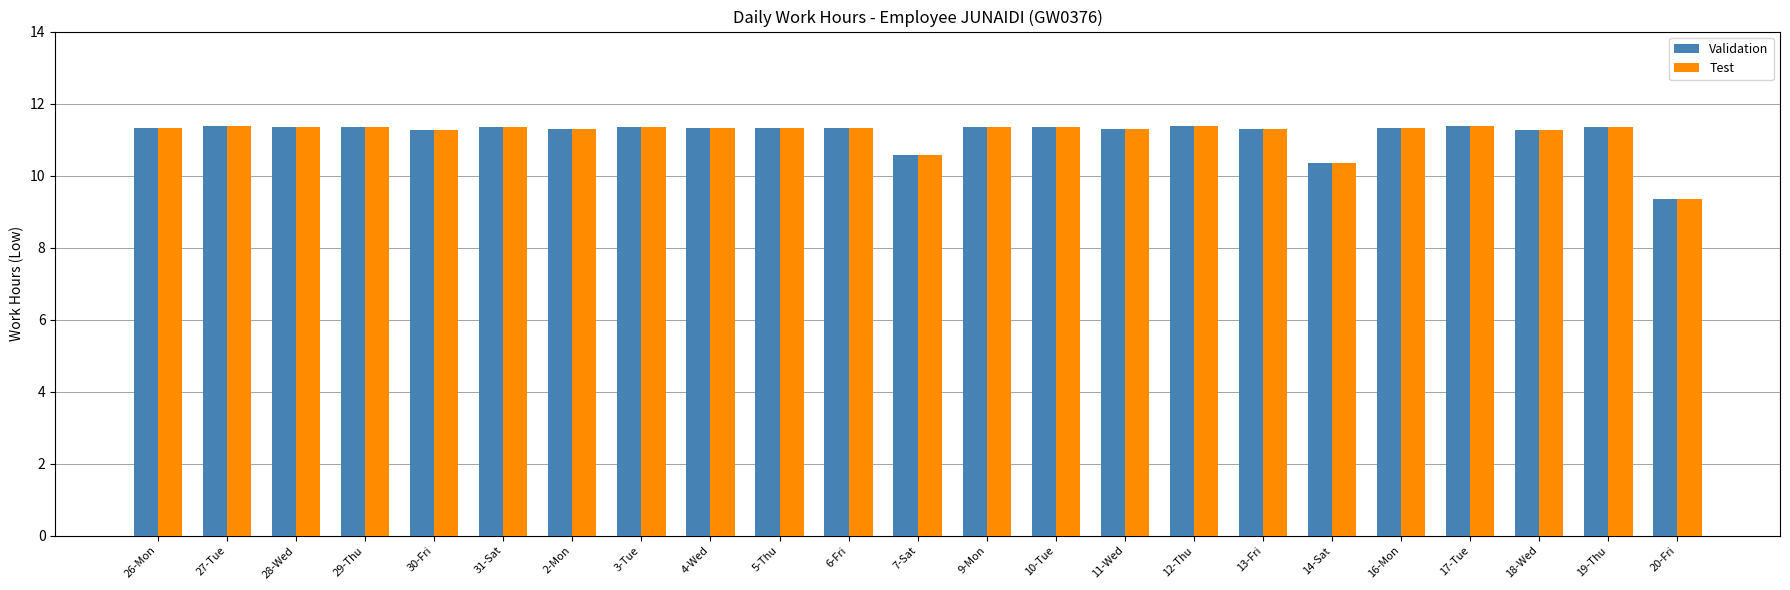

Count the Test values in the range 11 to 12.

20